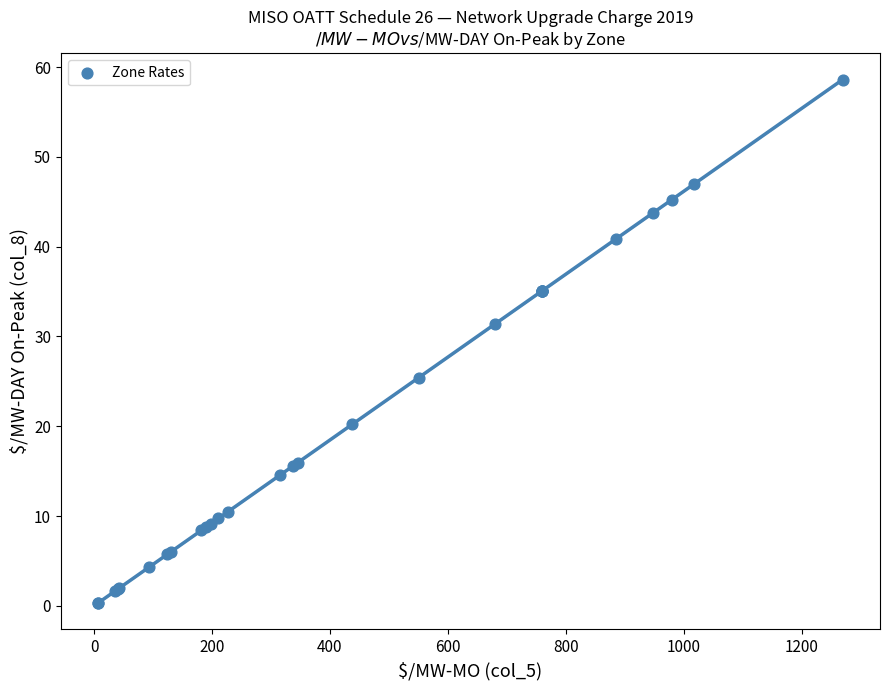

What Y value in the scatter plot is closest to 29?

31.4